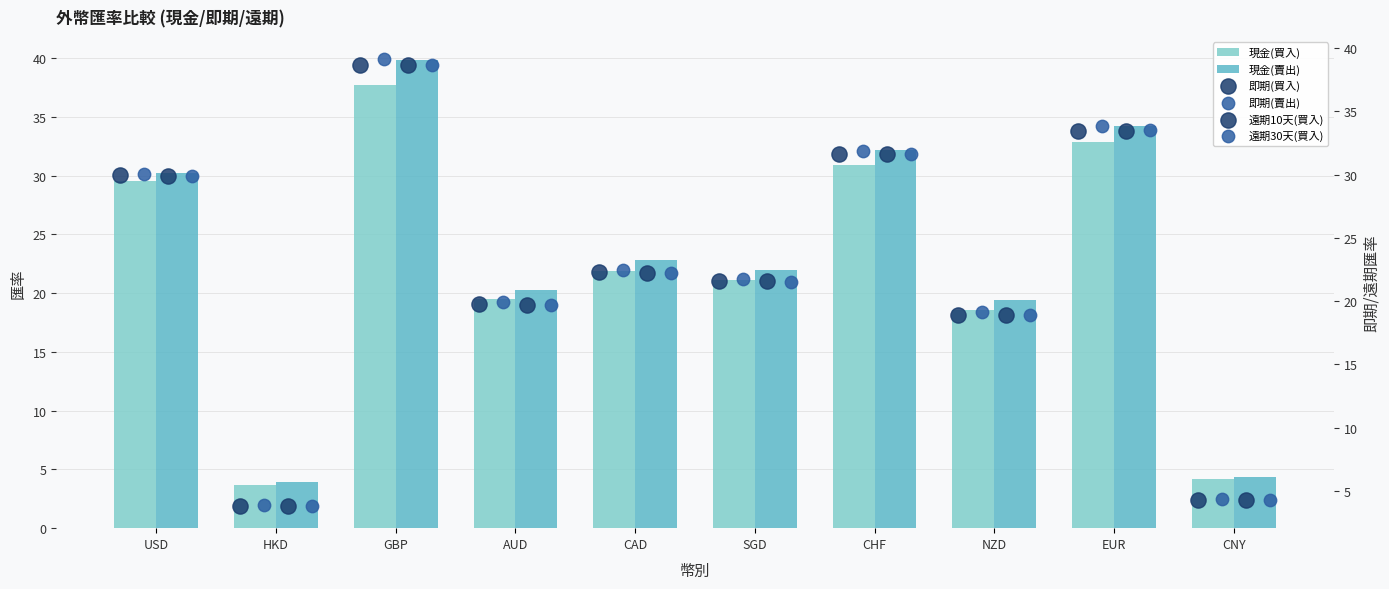

Which series has the largest Y range (max minus min)?

現金(賣出)